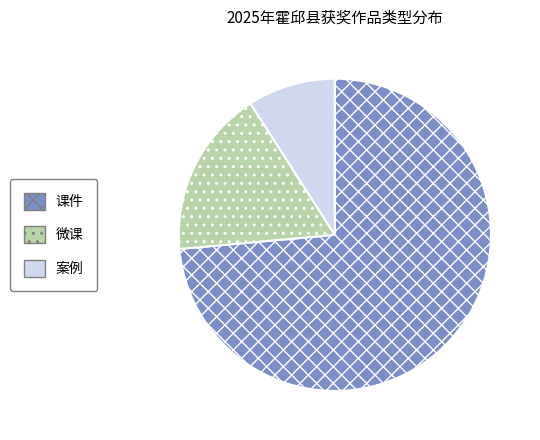

Between 案例 and 微课, which is larger?

微课